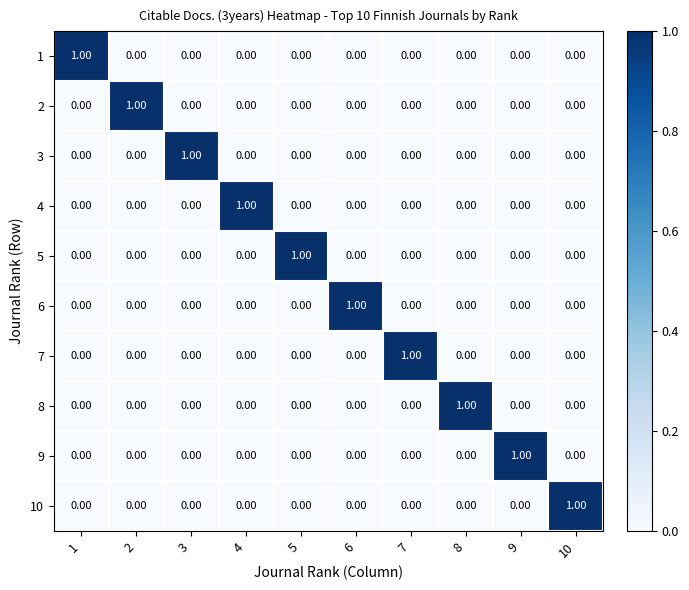

At how many categories does at least one series exceed 0?

10